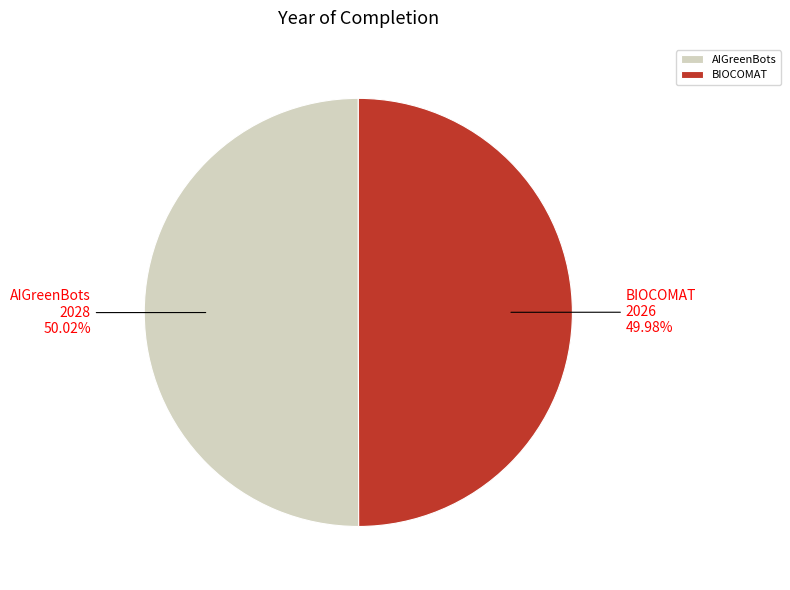

Is there any slice that represents more than half of the pie?

Yes